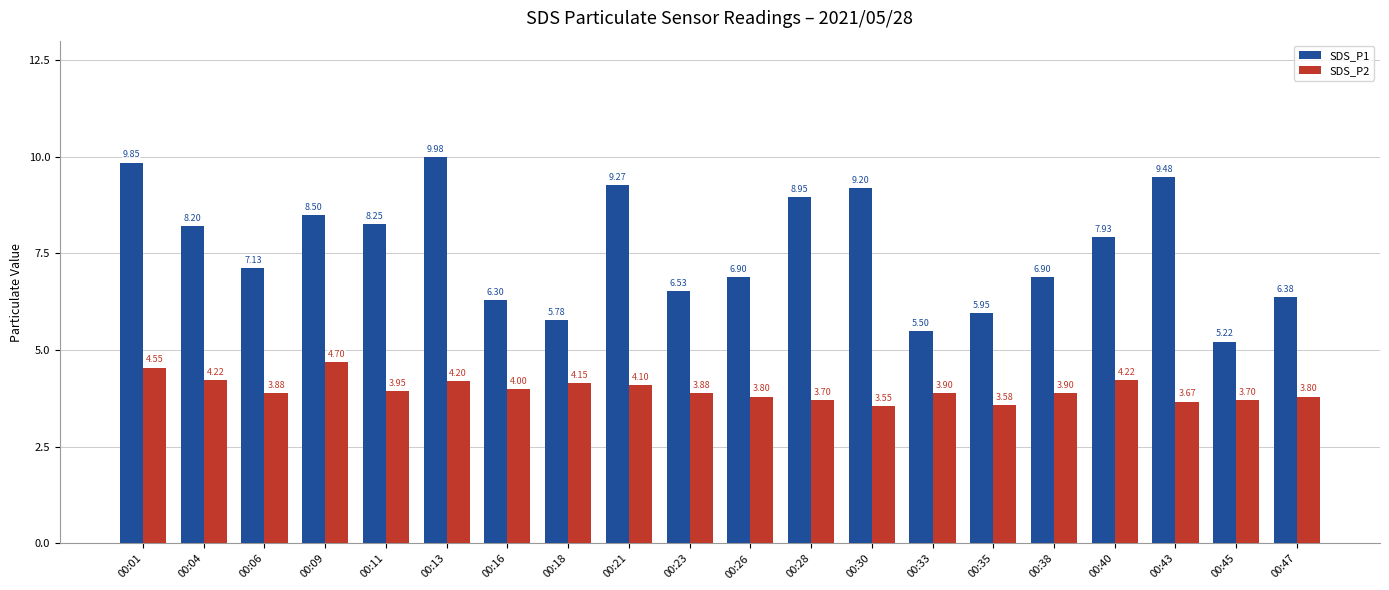

Which category has the highest value in the SDS_P1 series?

00:13